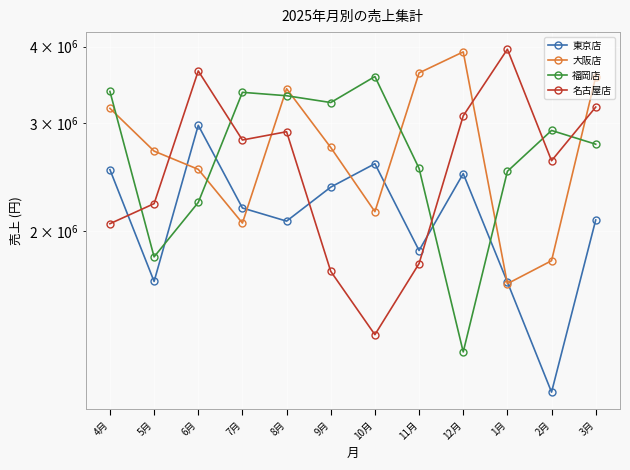

How many data points in 大阪店 are less than 2736000?

6